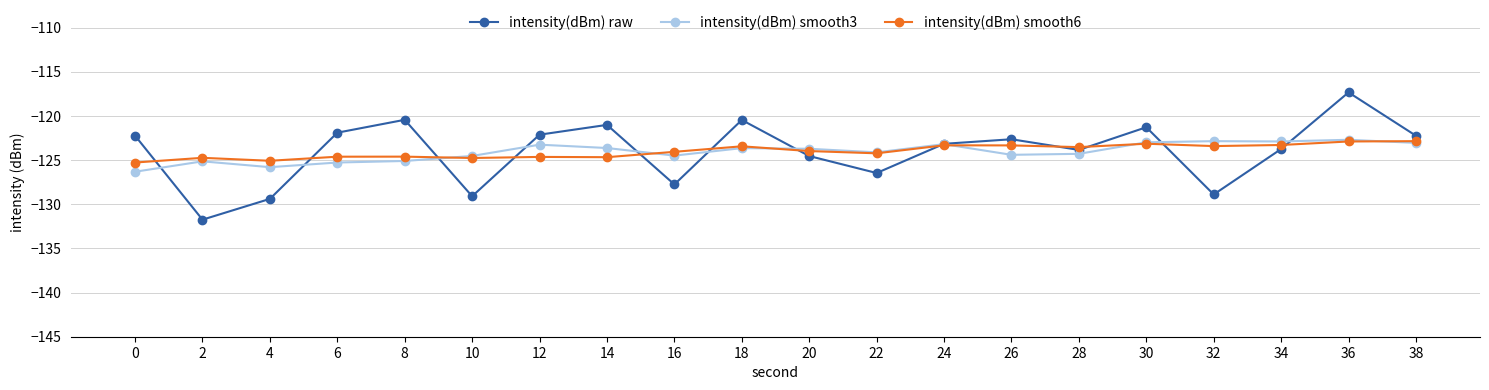

What is the total value across all series at 4?

-380.3